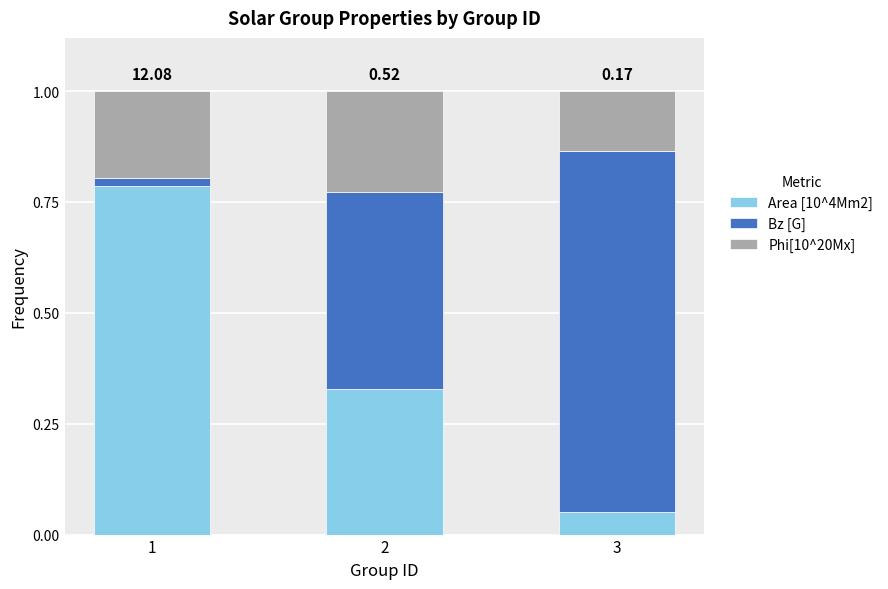

What is the difference between the second highest and minimum values in the Area [10^4Mm2] series?

0.3